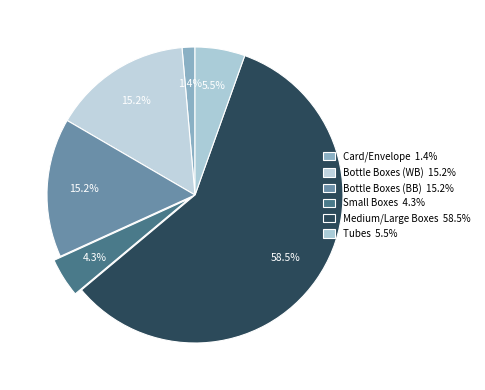

How many slices are in this pie chart?

6